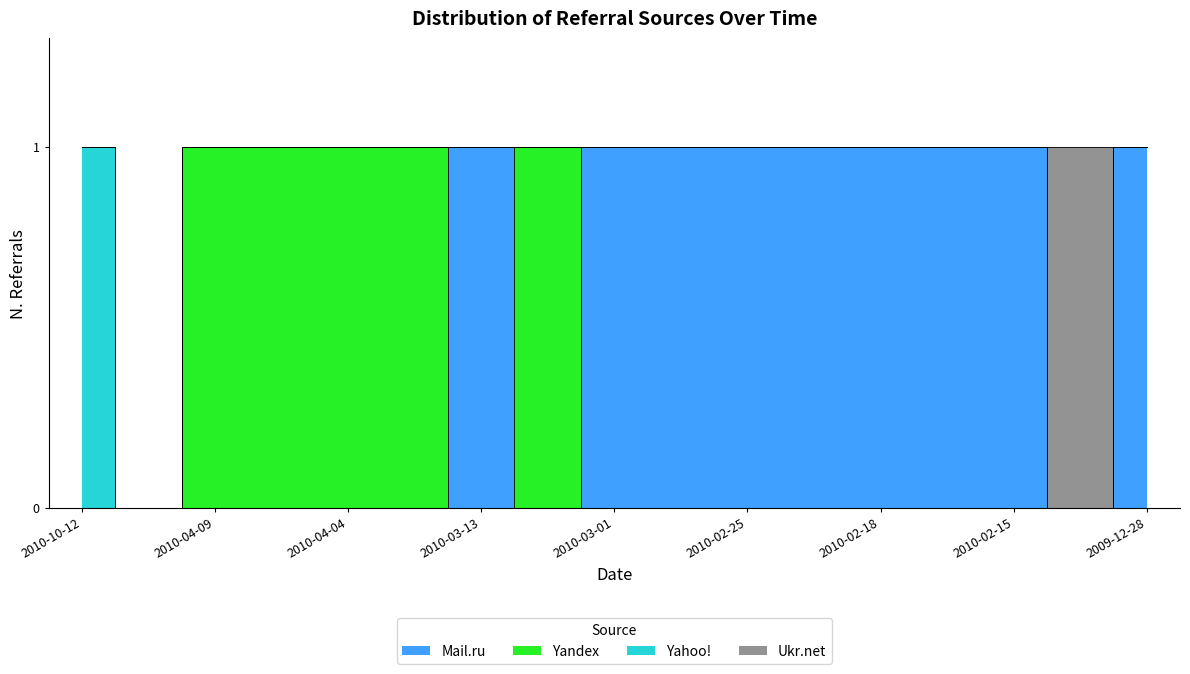

Reading right to left, what are all the values shown in this chart?

Mail.ru: 2009-12-28=1	2010-01-21=0	2010-02-15=1	2010-02-16=1	2010-02-18=1	2010-02-22=1	2010-02-25=1	2010-02-26=1	2010-03-01=1	2010-03-05=0	2010-03-13=1	2010-04-02=0	2010-04-04=0	2010-04-05=0	2010-04-09=0	2010-06-20=0	2010-10-12=0
Yandex: 2009-12-28=0	2010-01-21=0	2010-02-15=0	2010-02-16=0	2010-02-18=0	2010-02-22=0	2010-02-25=0	2010-02-26=0	2010-03-01=0	2010-03-05=1	2010-03-13=0	2010-04-02=1	2010-04-04=1	2010-04-05=1	2010-04-09=1	2010-06-20=0	2010-10-12=0
Yahoo!: 2009-12-28=0	2010-01-21=0	2010-02-15=0	2010-02-16=0	2010-02-18=0	2010-02-22=0	2010-02-25=0	2010-02-26=0	2010-03-01=0	2010-03-05=0	2010-03-13=0	2010-04-02=0	2010-04-04=0	2010-04-05=0	2010-04-09=0	2010-06-20=0	2010-10-12=1
Ukr.net: 2009-12-28=0	2010-01-21=1	2010-02-15=0	2010-02-16=0	2010-02-18=0	2010-02-22=0	2010-02-25=0	2010-02-26=0	2010-03-01=0	2010-03-05=0	2010-03-13=0	2010-04-02=0	2010-04-04=0	2010-04-05=0	2010-04-09=0	2010-06-20=0	2010-10-12=0